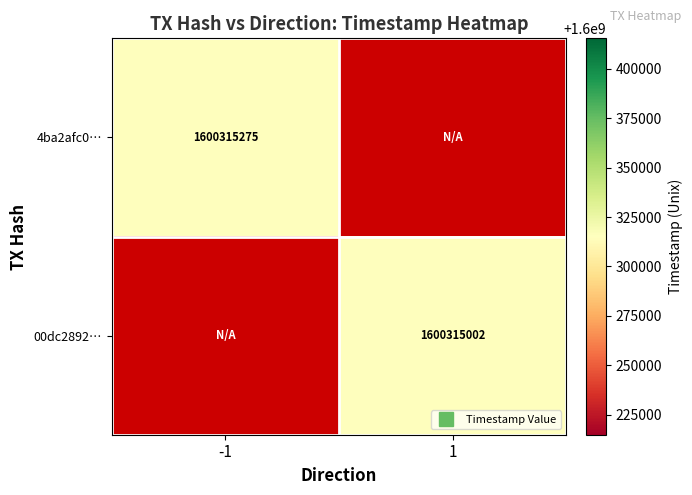

What is the total value across all series at 1?

1600315002